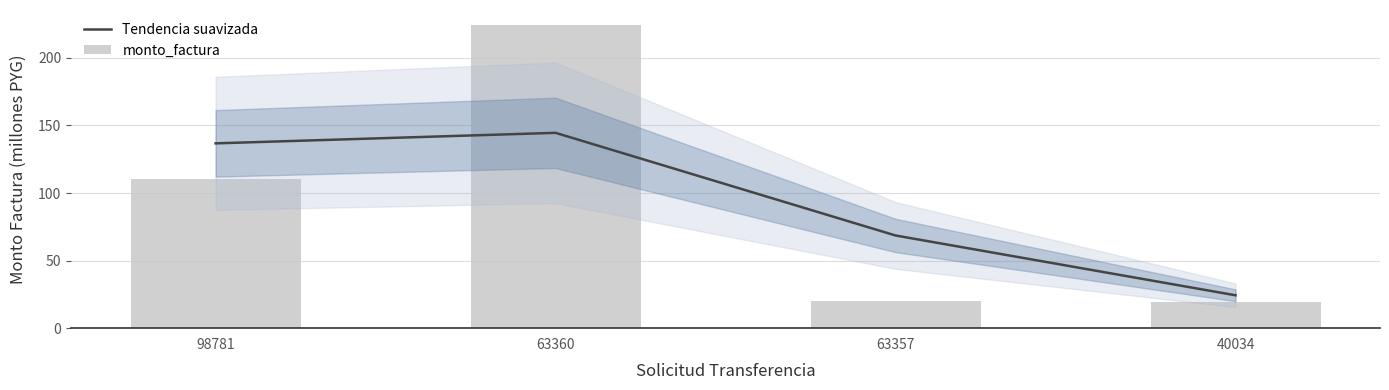

Does the chart contain any negative values?

No